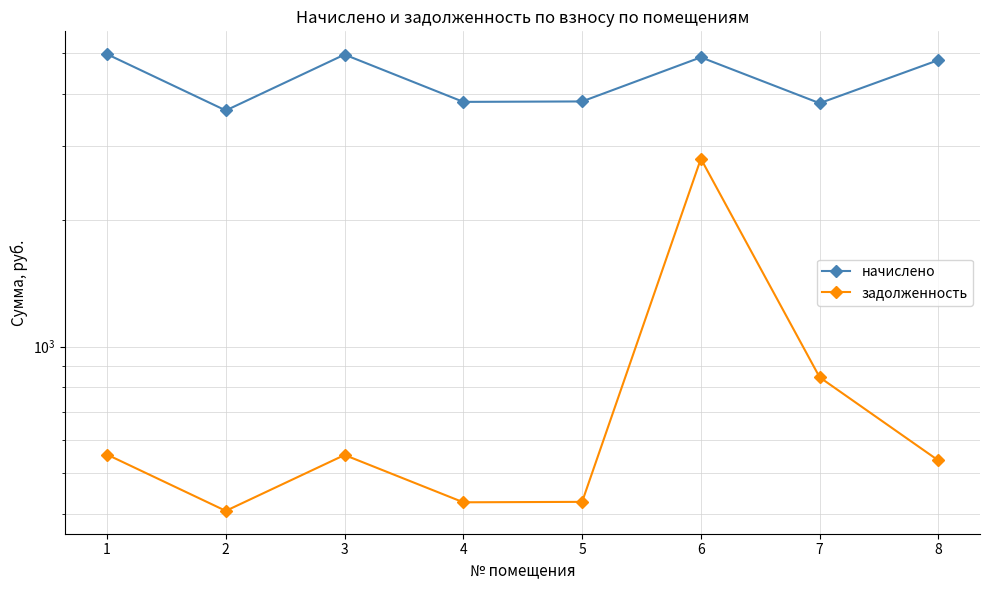

What are all the series names shown in the legend?

начислено, задолженность